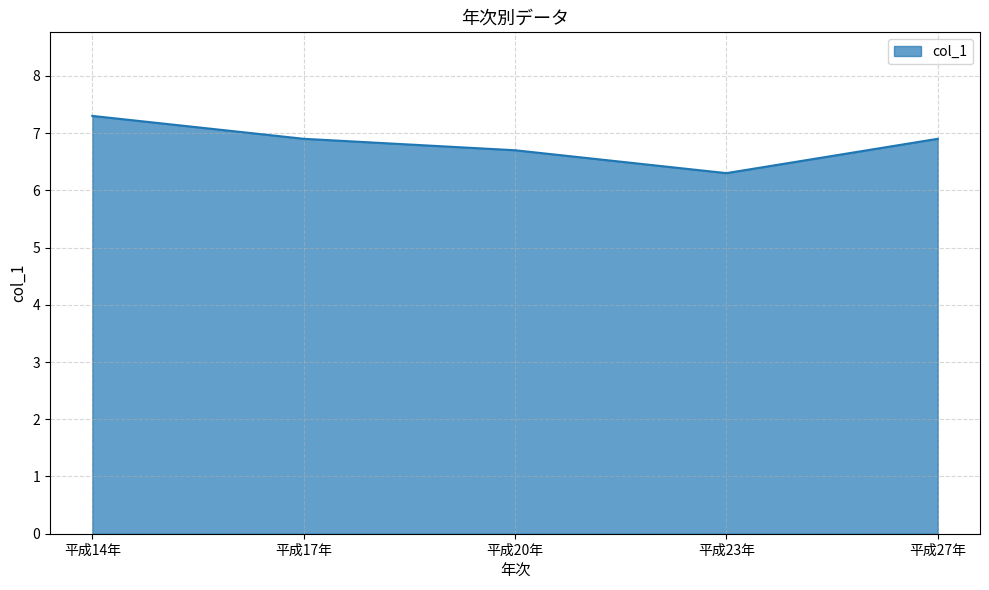

At which category does the chart reach its minimum across all series?

平成23年